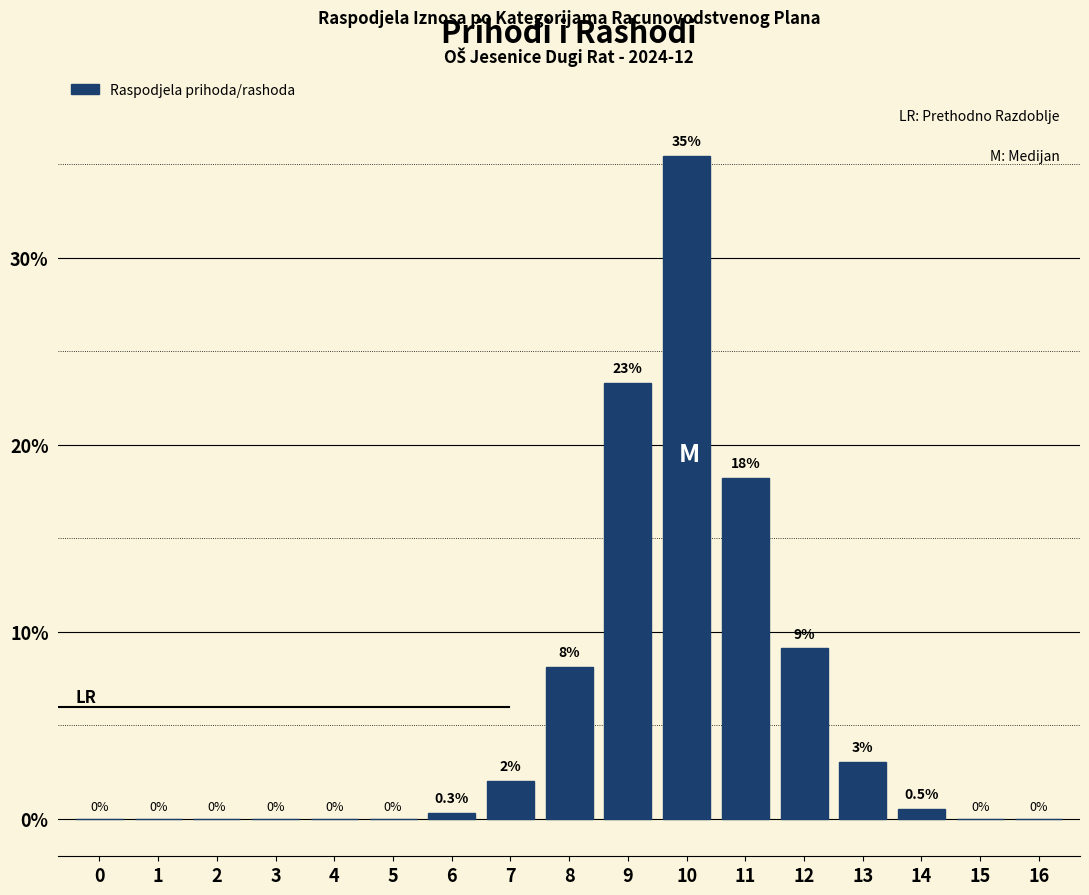

Reading left to right, transcribe all the data shown in this chart.

0=0.0	1=0.0	2=0.0	3=0.0	4=0.0	5=0.0	6=0.3	7=2.0	8=8.1	9=23.3	10=35.4	11=18.2	12=9.1	13=3.0	14=0.5	15=0.0	16=0.0